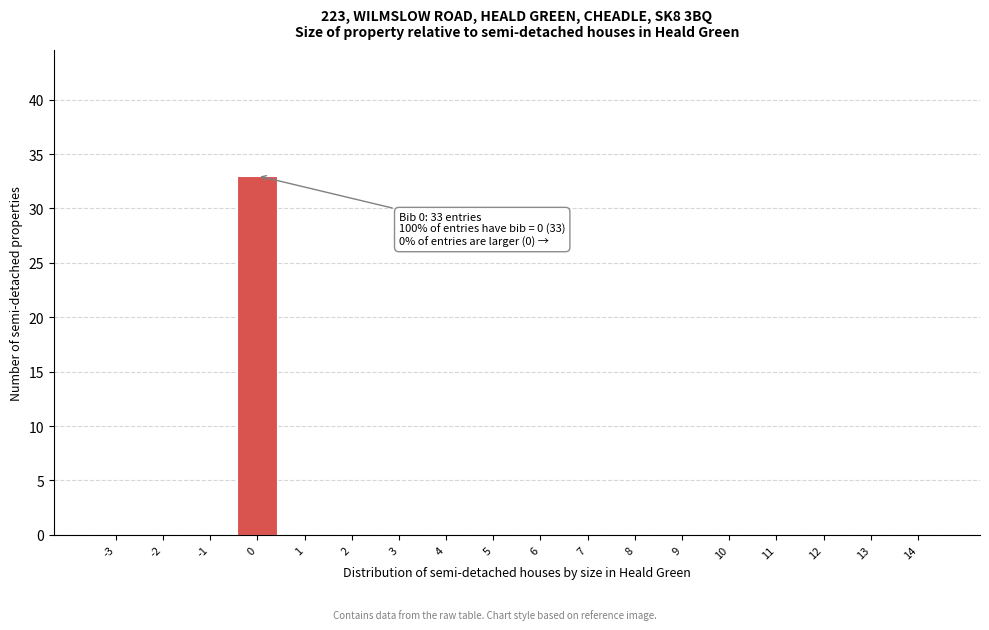

Reading left to right, extract all data points from this chart.

-3=0	-2=0	-1=0	0=33	1=0	2=0	3=0	4=0	5=0	6=0	7=0	8=0	9=0	10=0	11=0	12=0	13=0	14=0